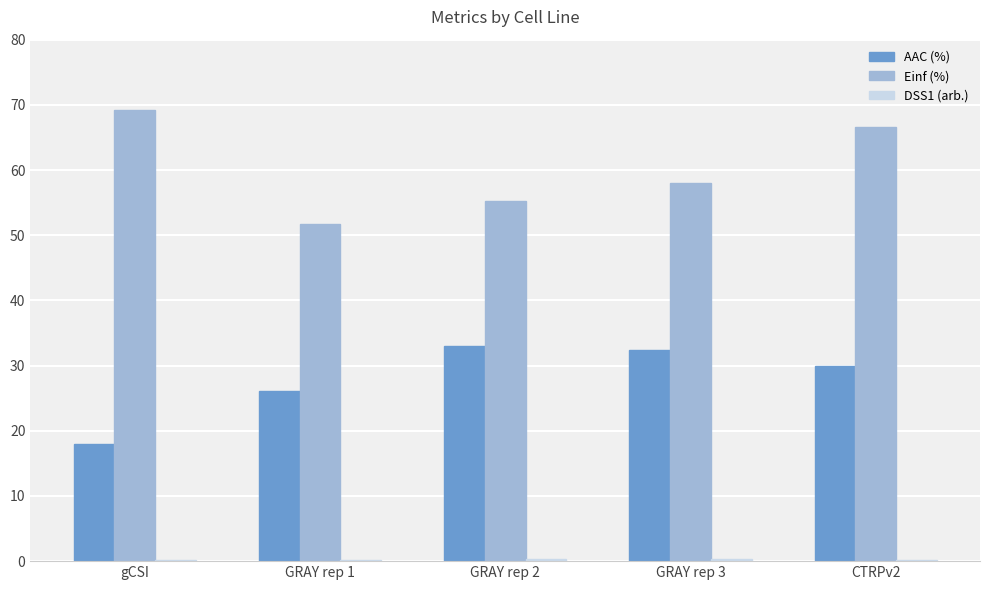

Which series has the largest range (max minus min)?

Einf (%)